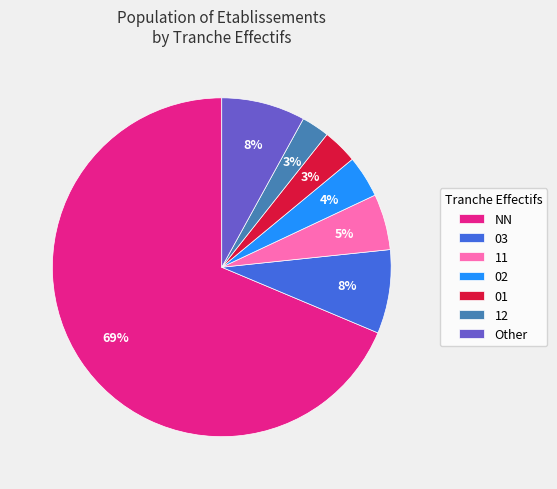

Is the sum of NN and 12 greater than half?

Yes